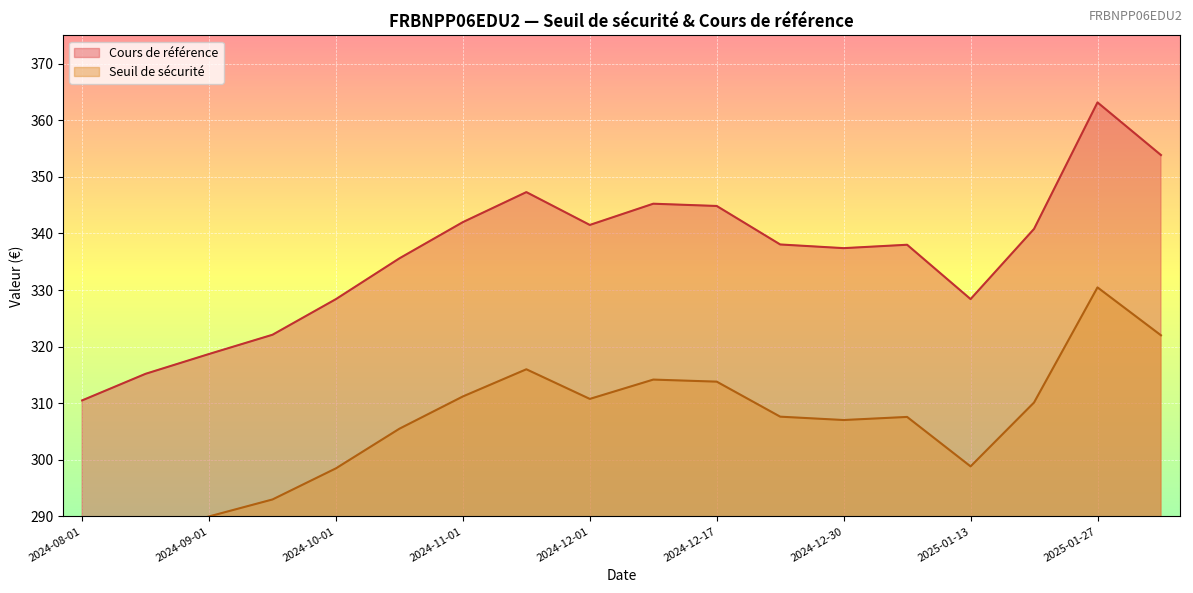

What is the greatest value displayed?

363.1